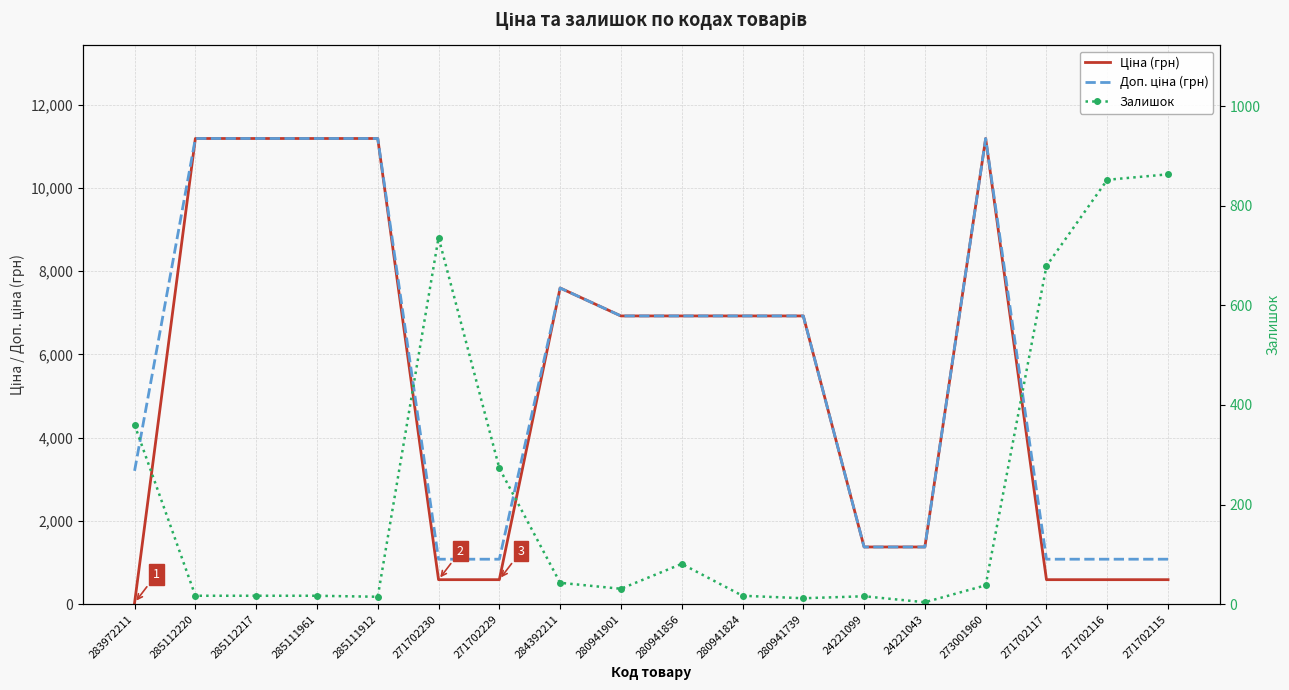

What are all the series names shown in the legend?

Ціна (грн), Доп. ціна (грн), Залишок